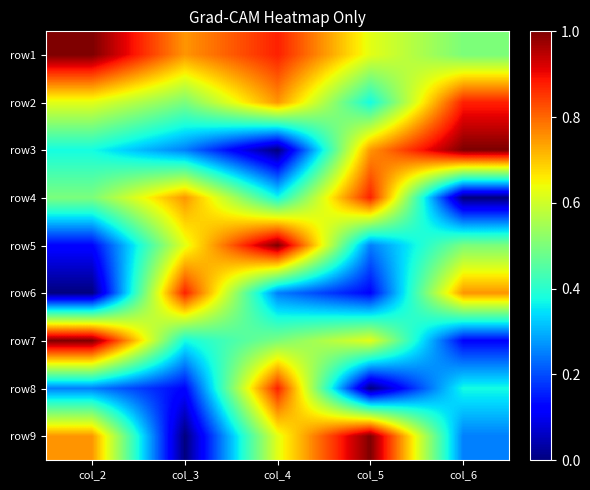

What is the total value across all series at col_2?

4.6